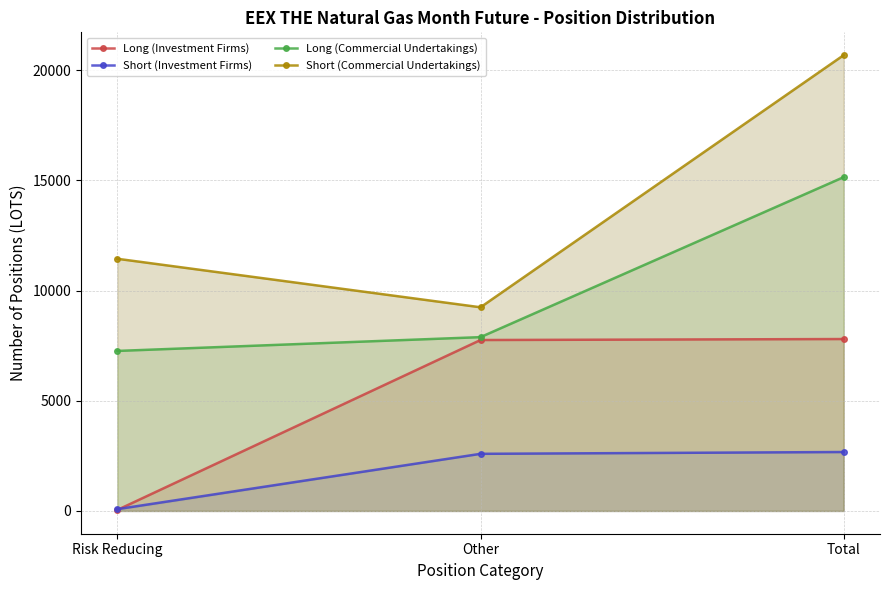

List the series in order of their overall mean, lowest first.

Short (Investment Firms), Long (Investment Firms), Long (Commercial Undertakings), Short (Commercial Undertakings)